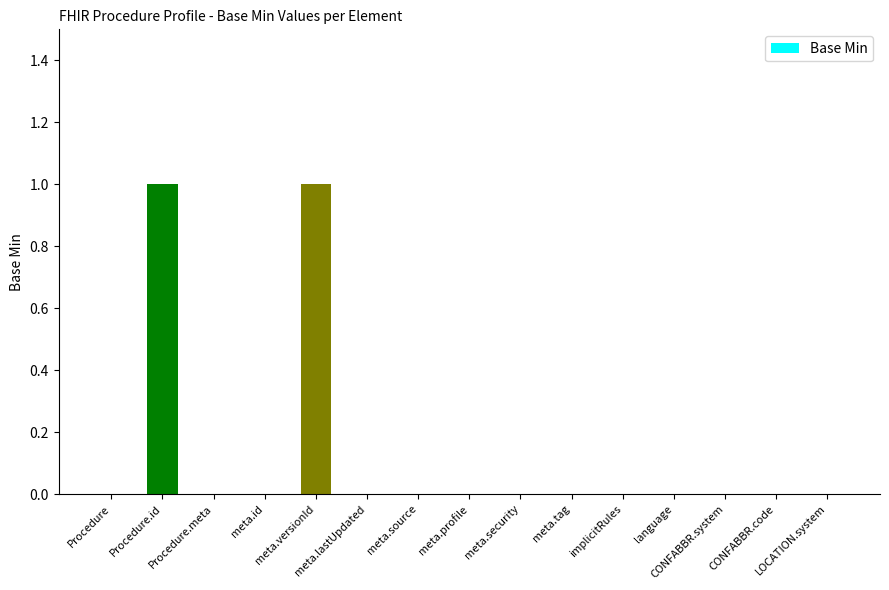

Count the values in the range 0 to 1.

15